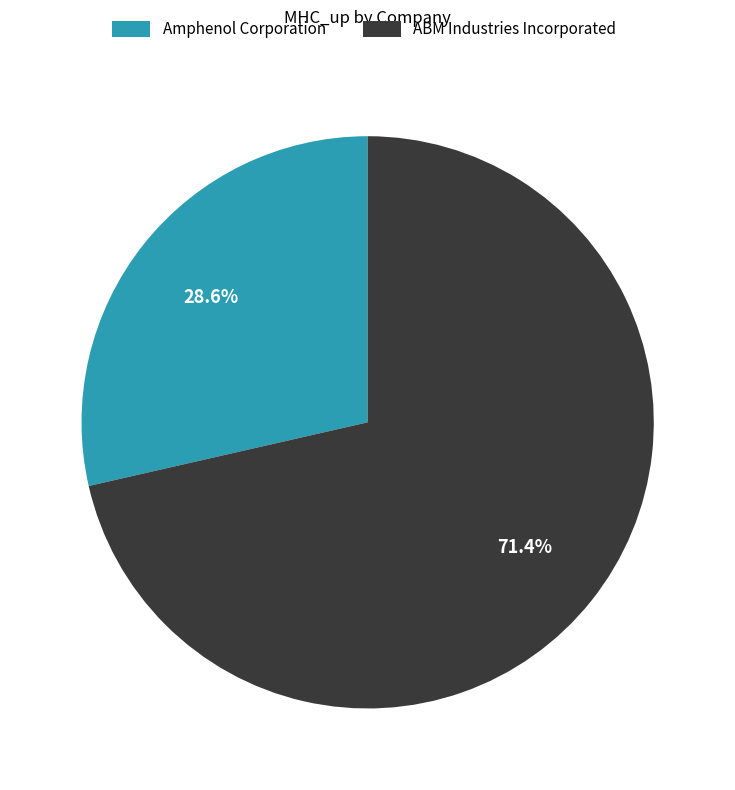

Combined, do ABM Industries Incorporated and Amphenol Corporation account for over 50%?

Yes